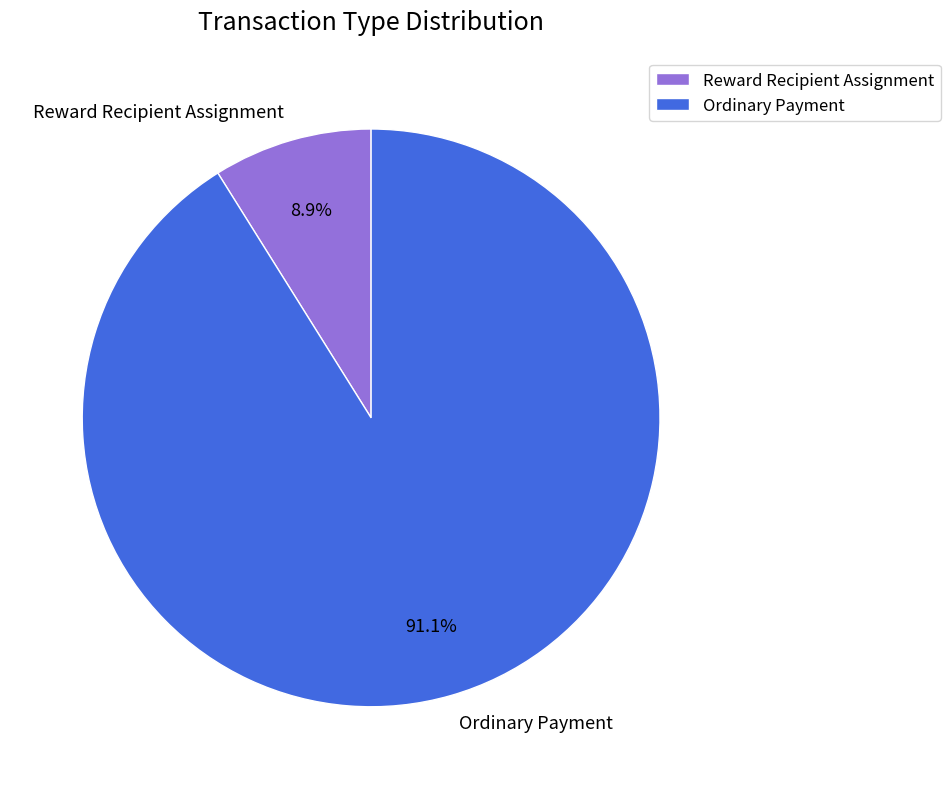

Does Reward Recipient Assignment represent more than half of the total?

No